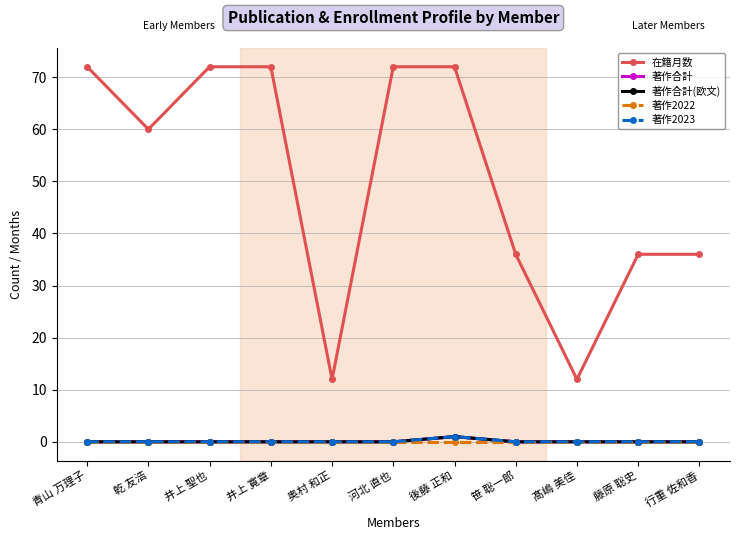

List the series in order of their peak value, lowest first.

著作2022, 著作合計, 著作合計(欧文), 著作2023, 在籍月数